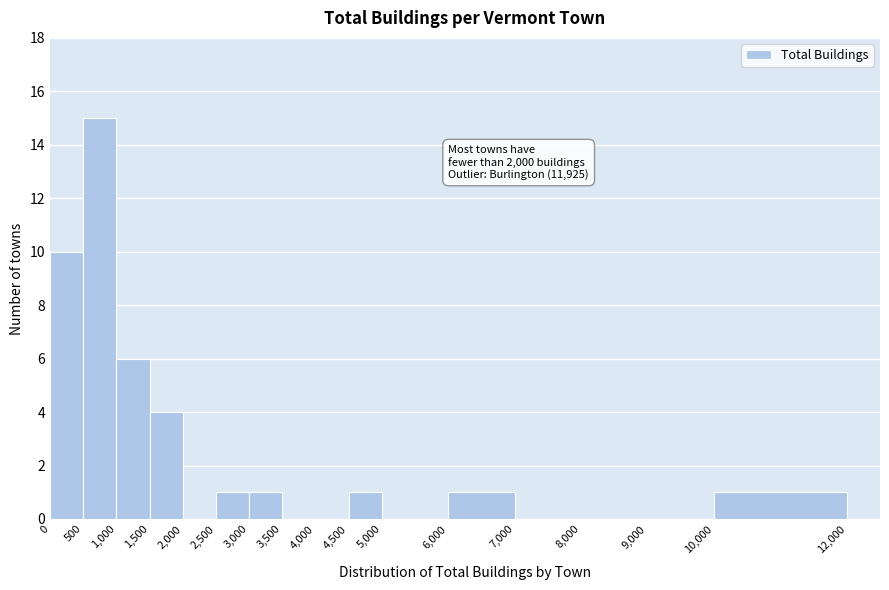

Which range on the x-axis has the tallest bar?

500 to 1,000